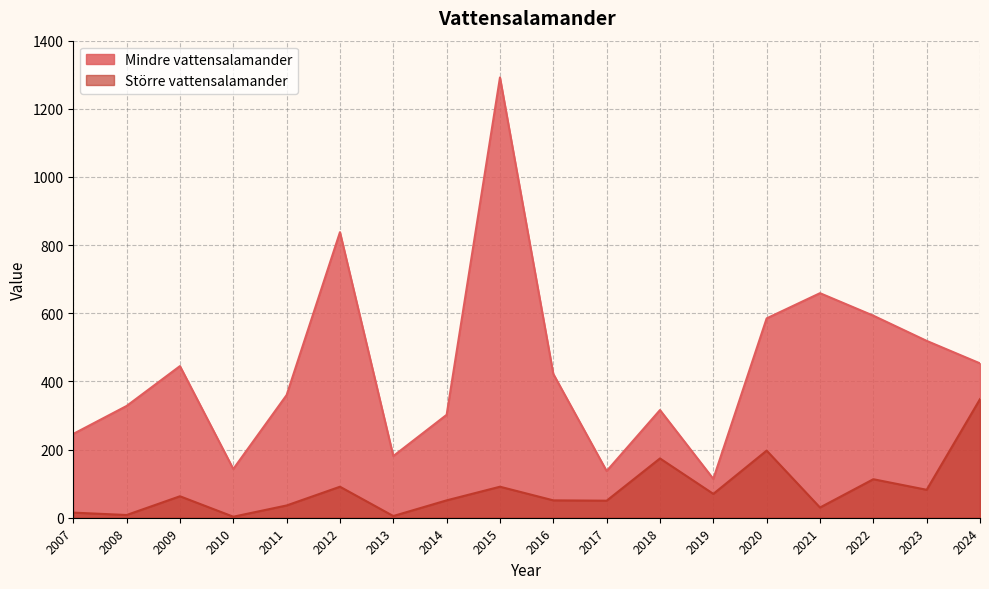

True or false: Mindre vattensalamander and Större vattensalamander intersect in this chart.

False